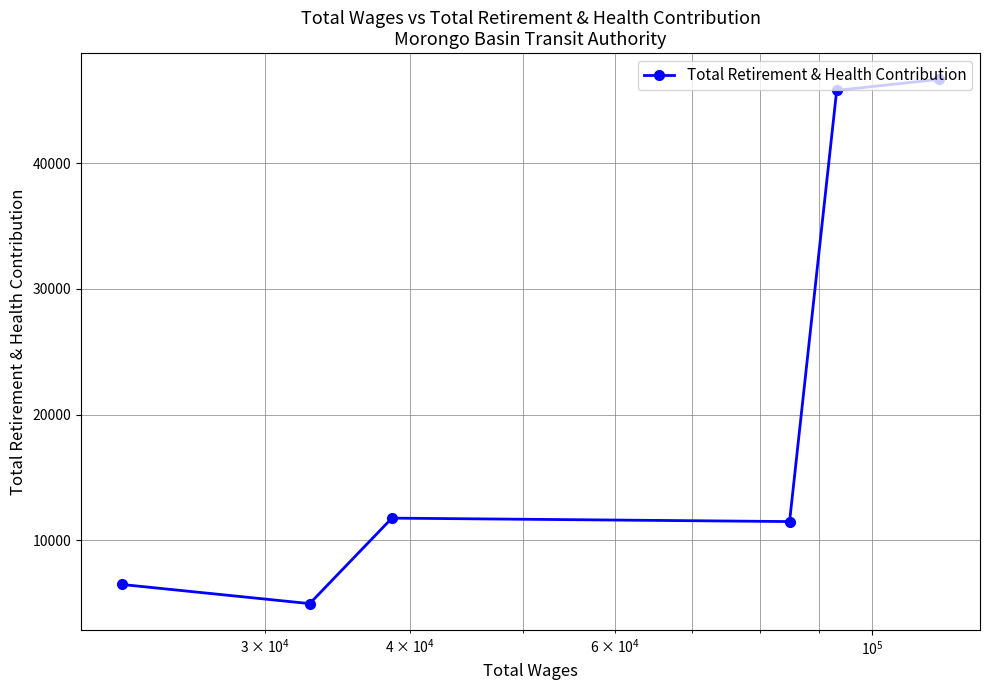

What is the minimum value shown in the chart?

4966